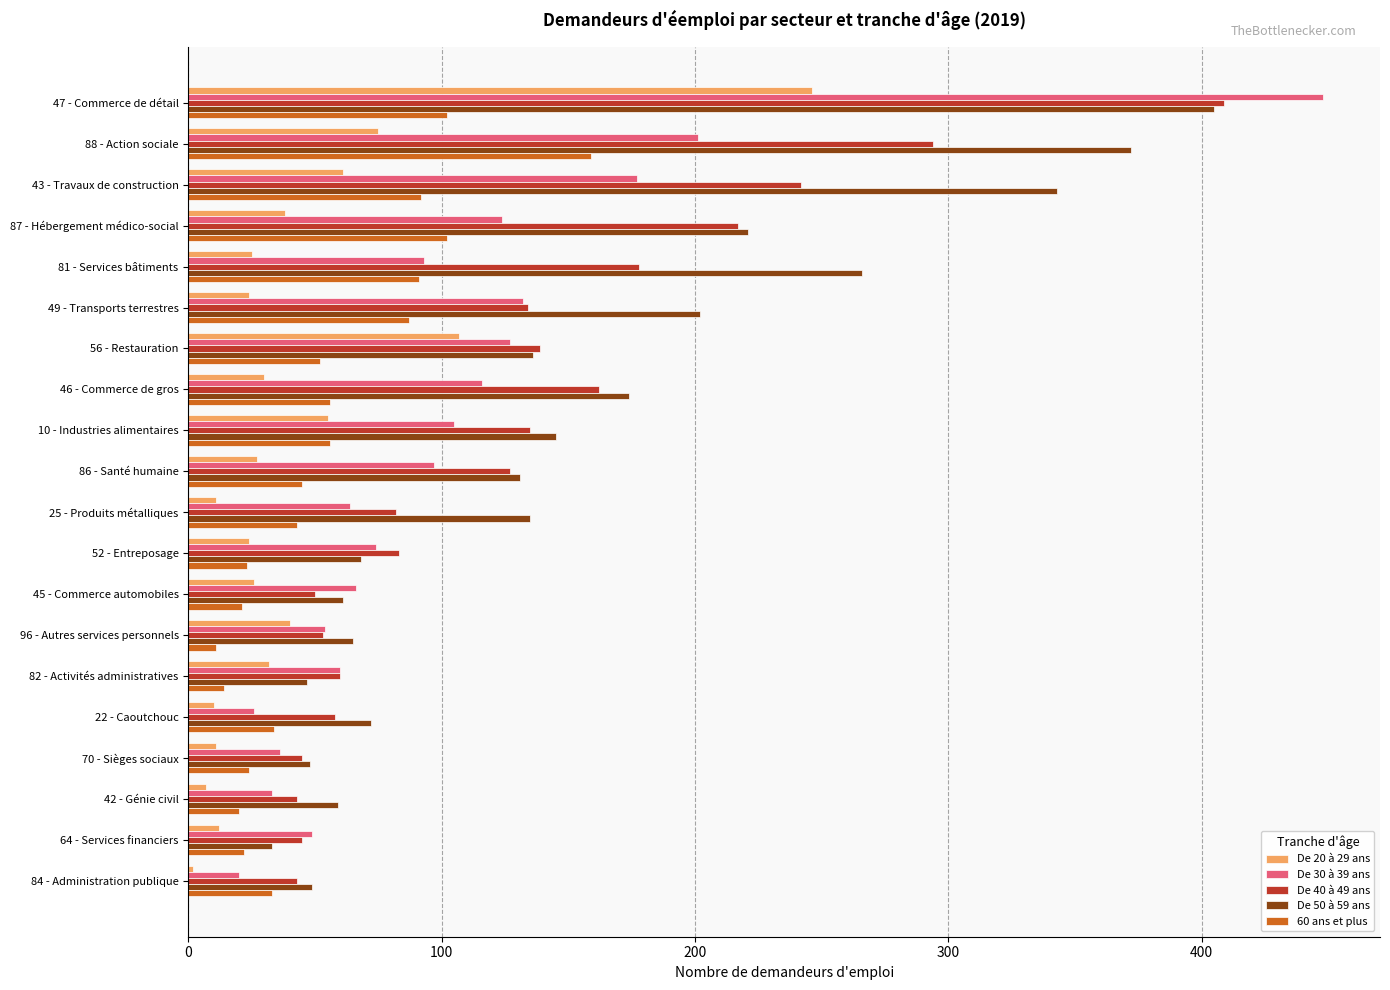

Between 81 - Services bâtiments and 64 - Services financiers, which series saw the biggest shift?

De 50 à 59 ans